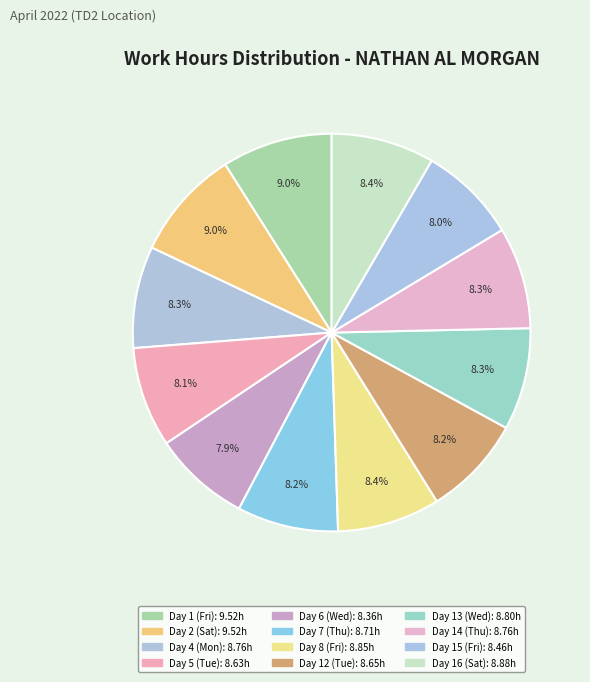

How many slices are in this pie chart?

12